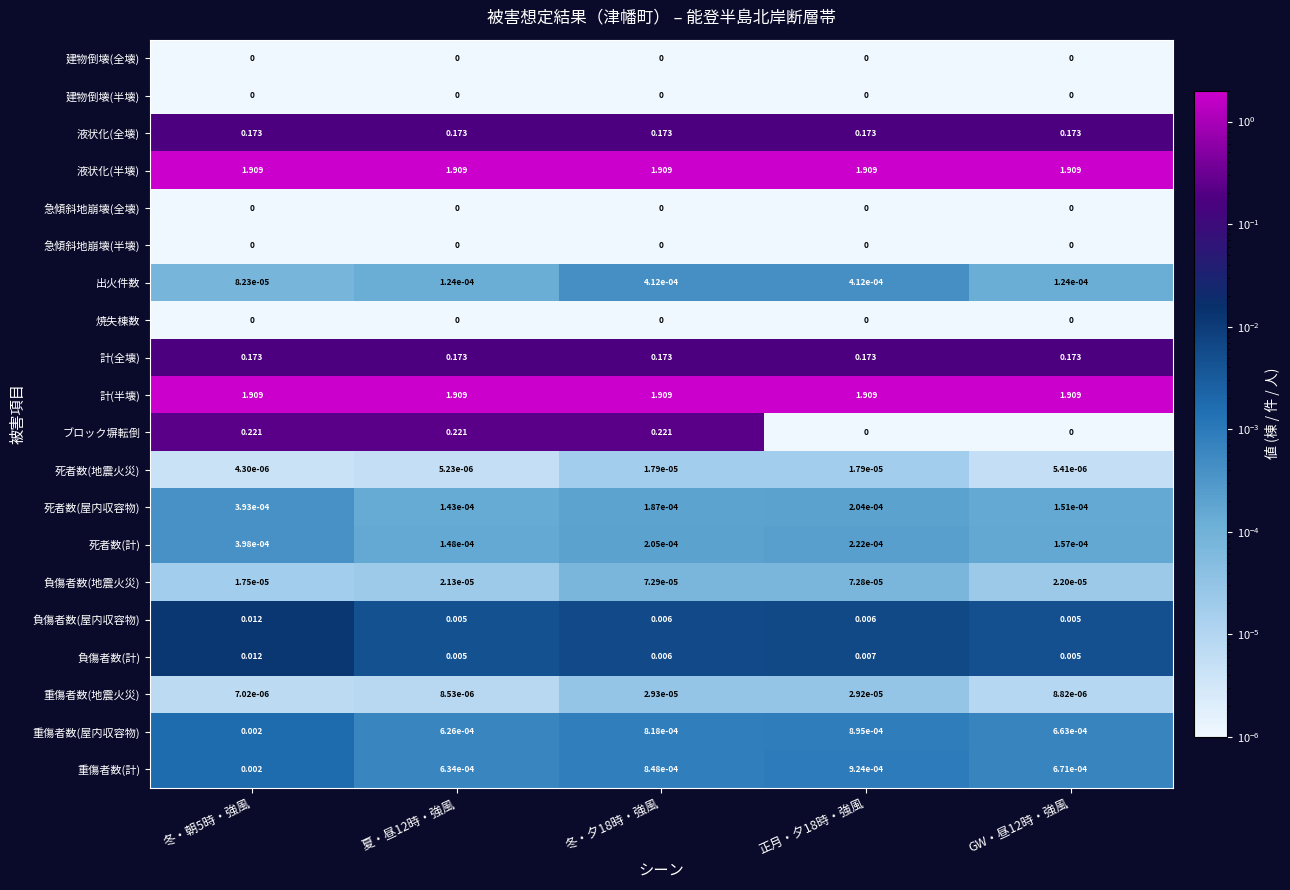

Is the value of 建物倒壊(全壊) at 冬・朝5時・強風 greater than the value of 液状化(全壊) at 冬・朝5時・強風?

No